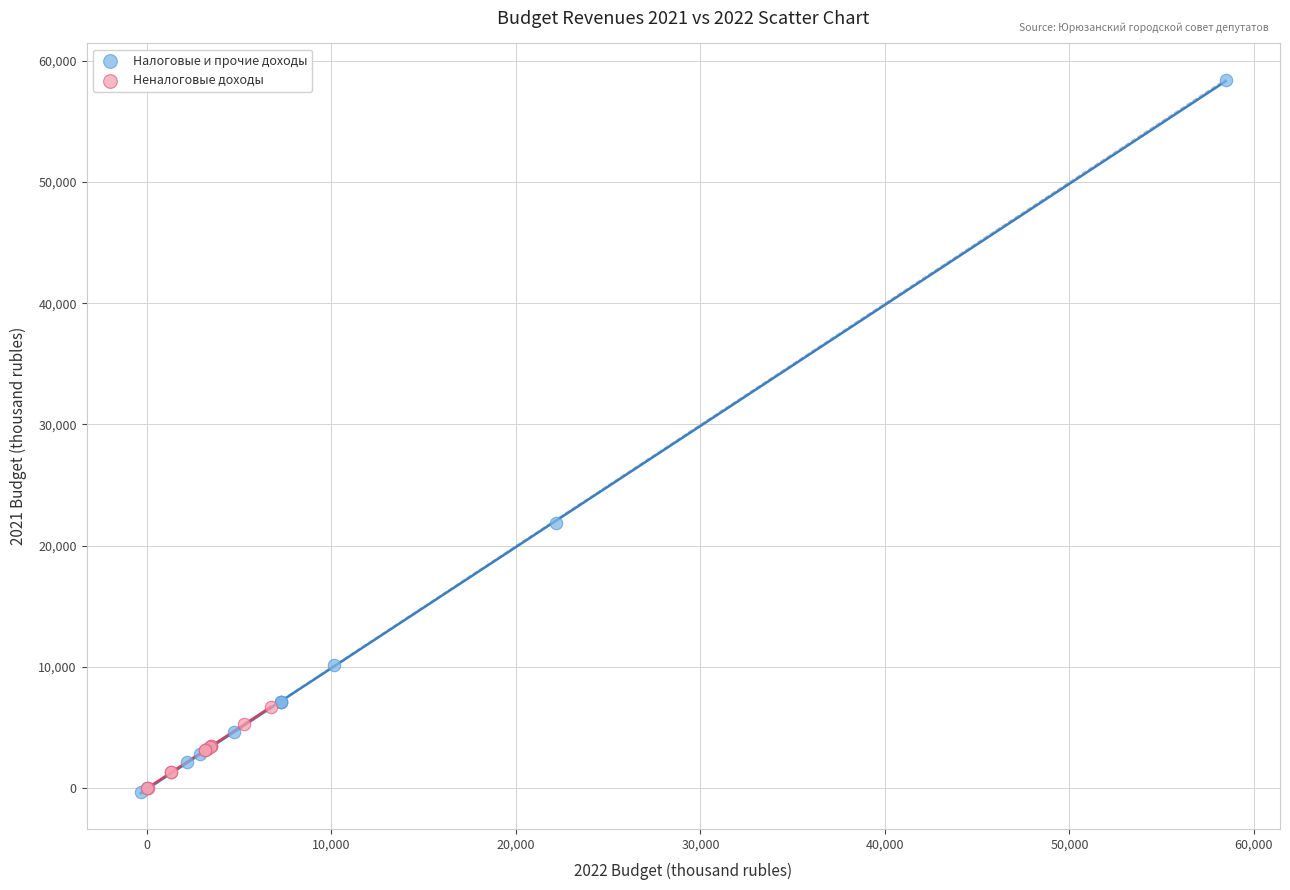

Which series contains the highest Y value?

Налоговые и прочие доходы